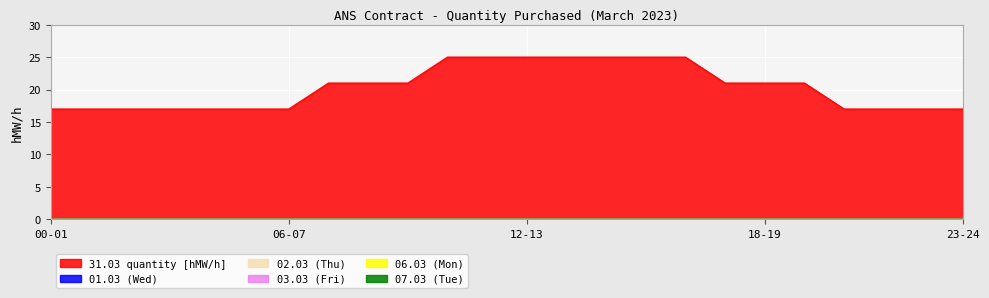

At which category does the chart reach its peak across all series?

10-11